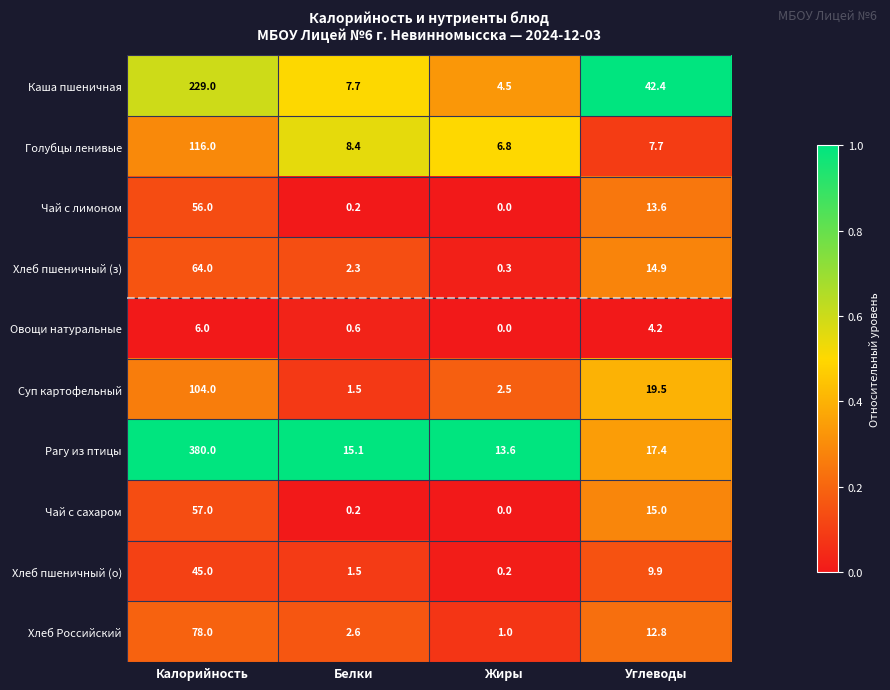

What is the maximum value for Голубцы ленивые?

116.0